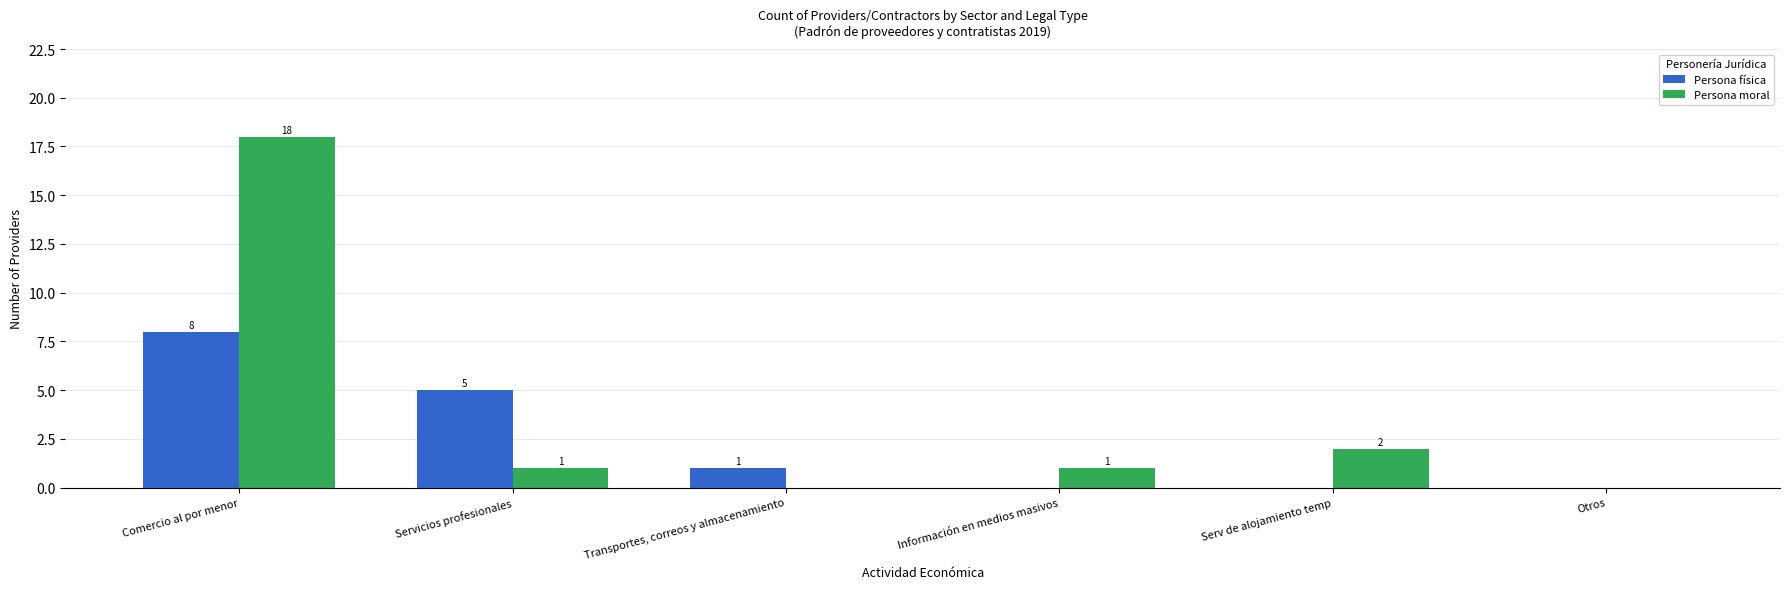

What is the greatest value displayed?

18